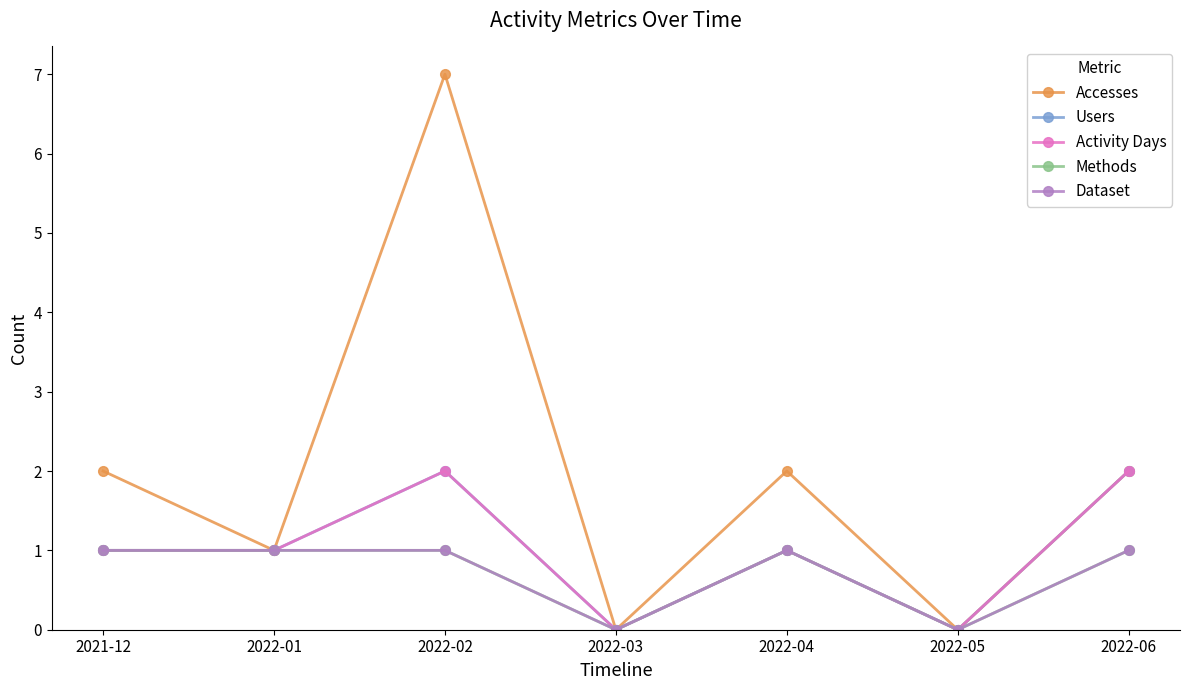

What is the average value of the Methods series?

1